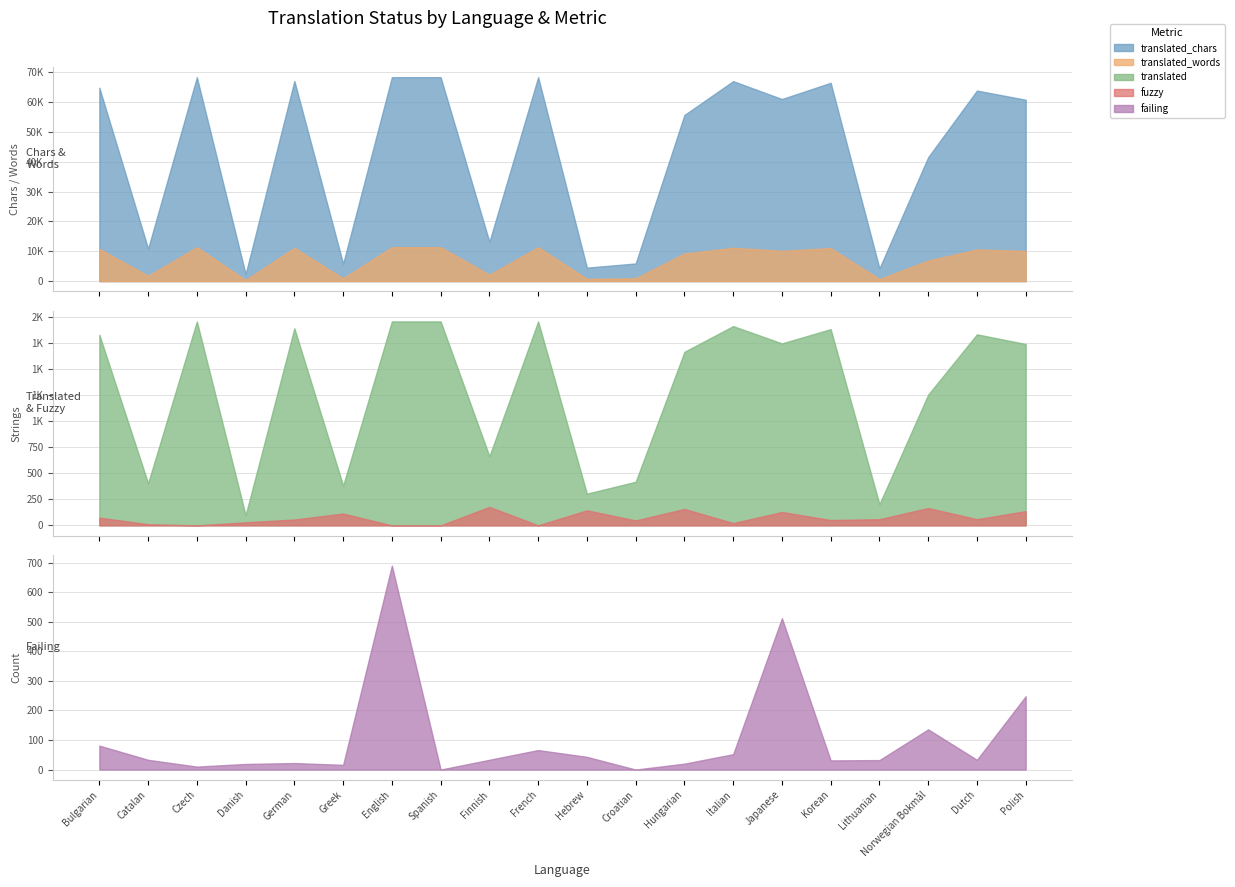

In fuzzy, how many points are lower than both neighbors (excluding endpoints)?

6